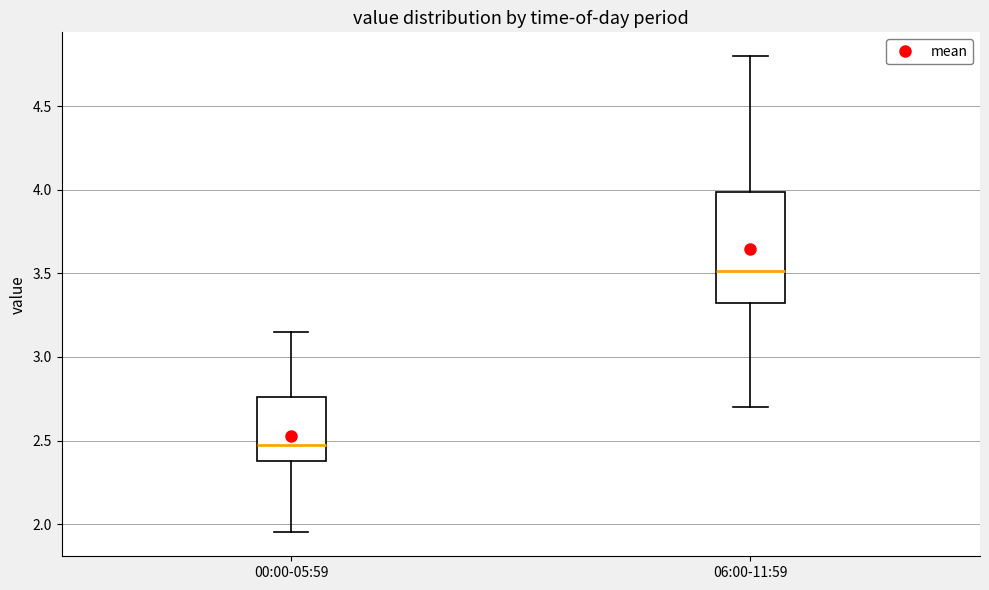

Reading left to right, read every box against the y-axis: the position of its median line, the range the box covers, and the ends of its whiskers. The values are not printed on the chart, so give them approximately, as read against the axis.

00:00-05:59: median 2.50, box 2.40 to 2.75, whiskers 1.95 to 3.15
06:00-11:59: median 3.50, box 3.35 to 4.00, whiskers 2.70 to 4.80